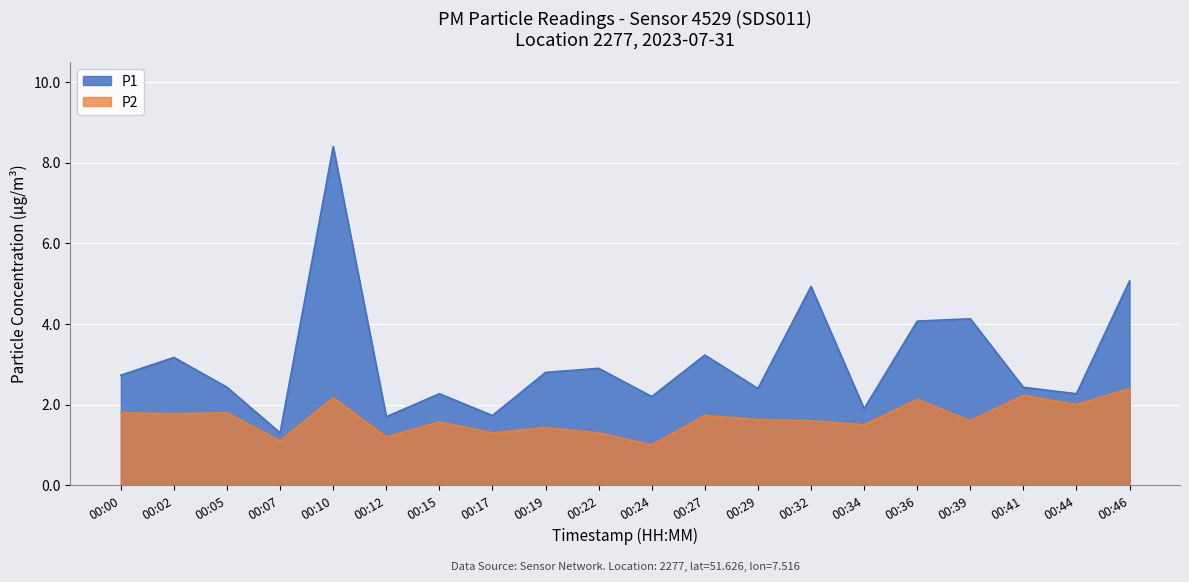

True or false: P1 and P2 intersect in this chart.

False